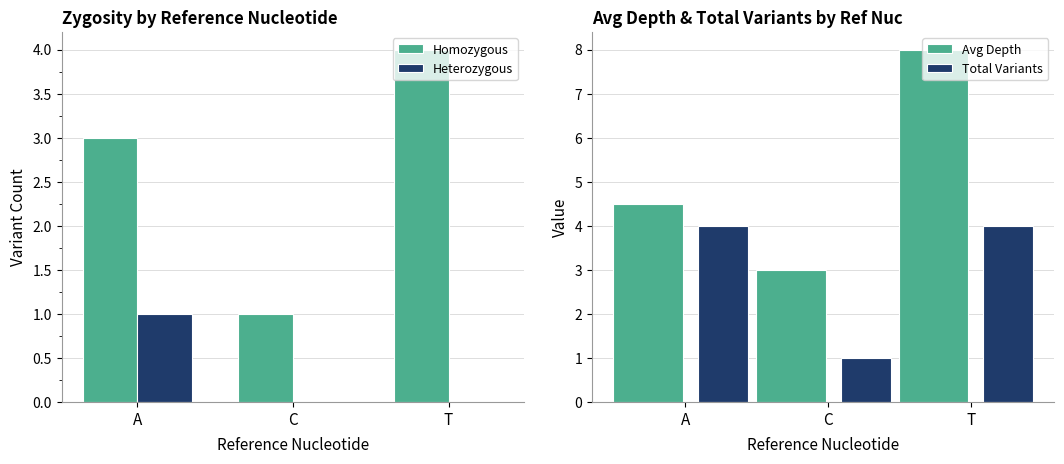

At how many categories does at least one series exceed 7?

1